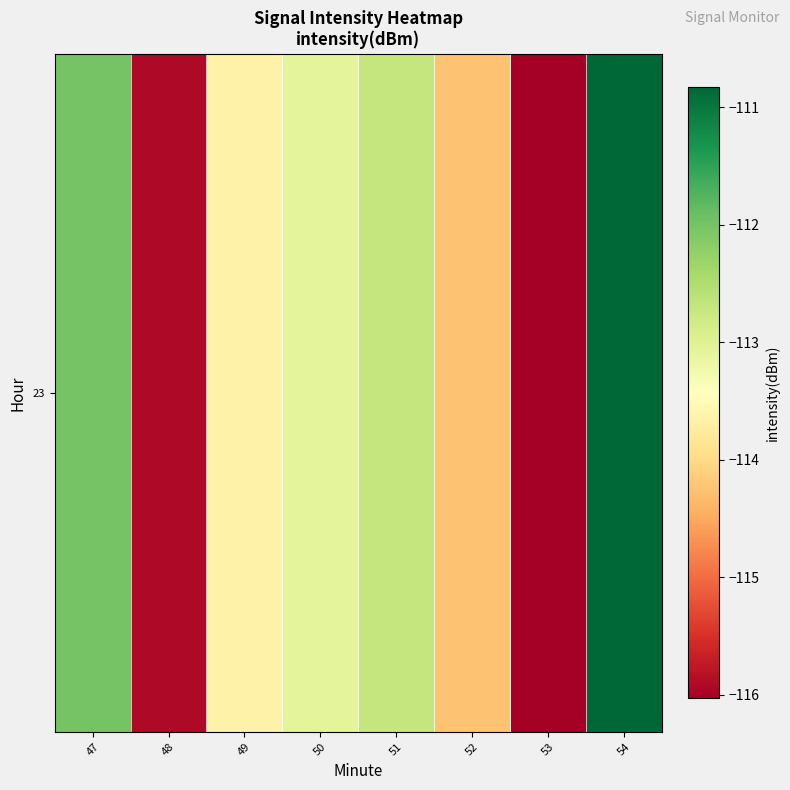

What is the change in value from 49 to 50?

+0.6